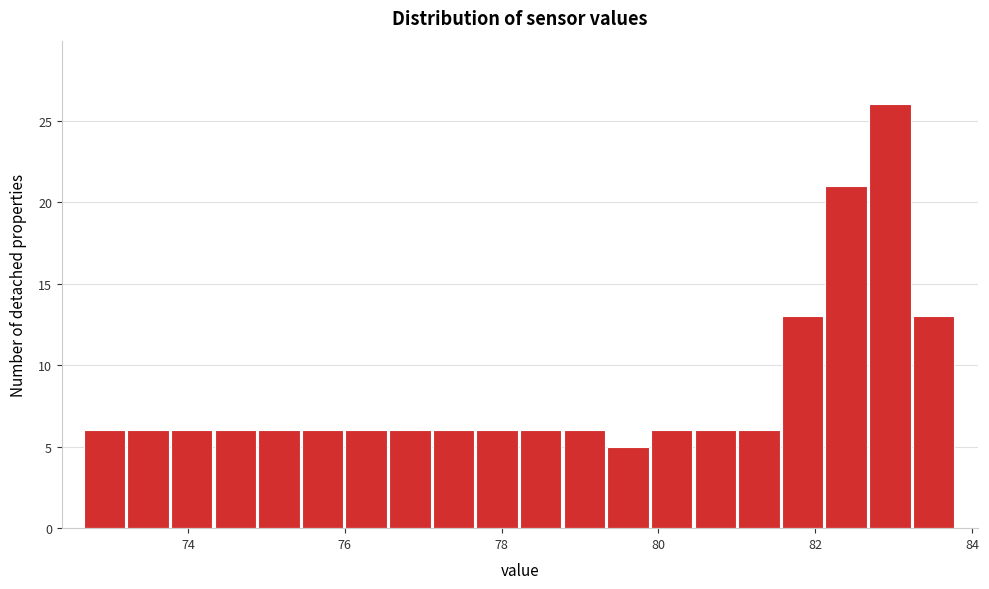

Around what value on the x-axis is the tallest bar? Give the approximate position of its centre, as read against the axis.

83.0